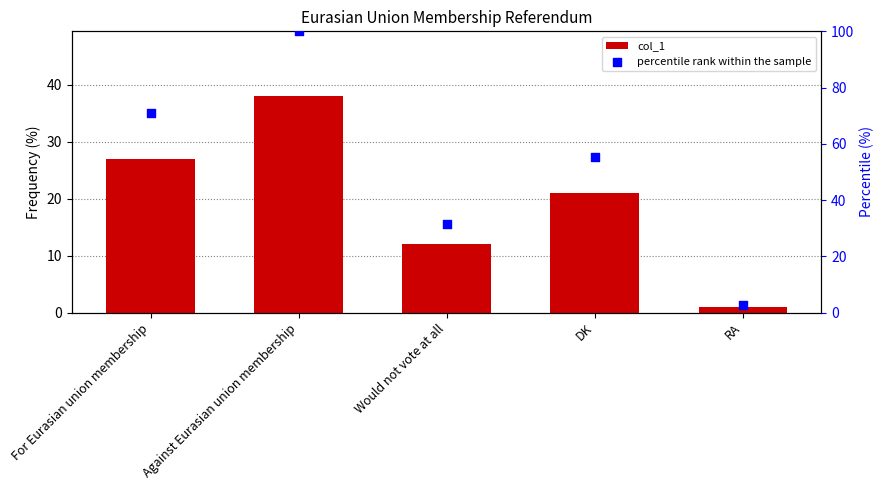

Which series reaches the minimum Y coordinate?

col_1